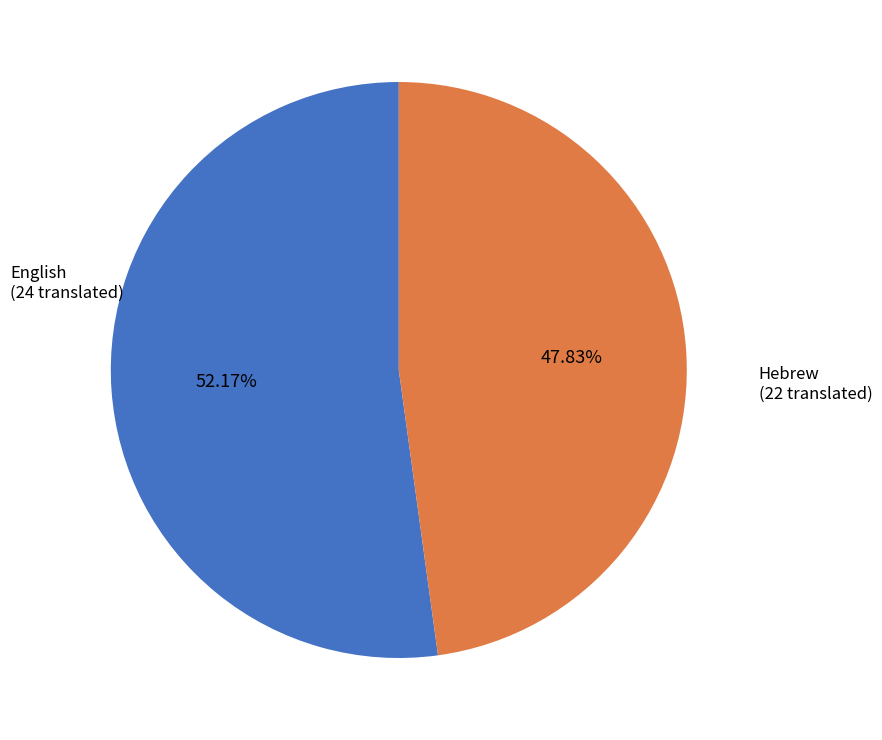

Rank the categories by value from lowest to highest.

Hebrew, English